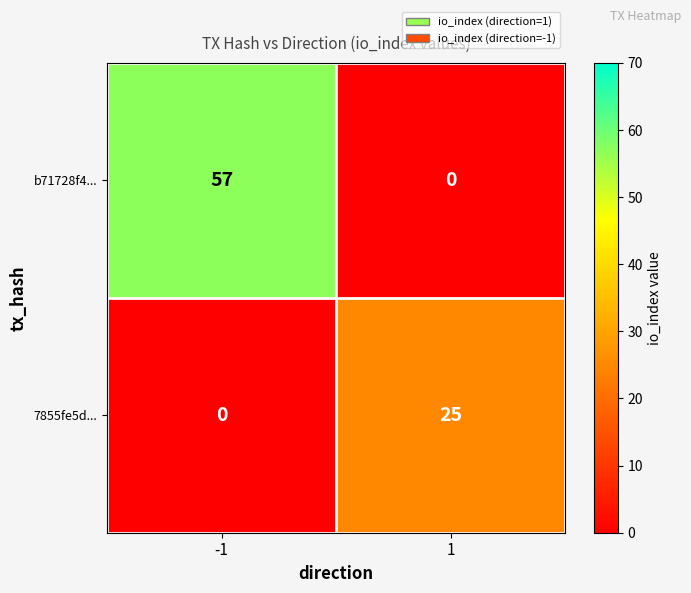

Reading left to right, list all the values displayed in this chart.

b71728f4...: 57	0
7855fe5d...: 0	25